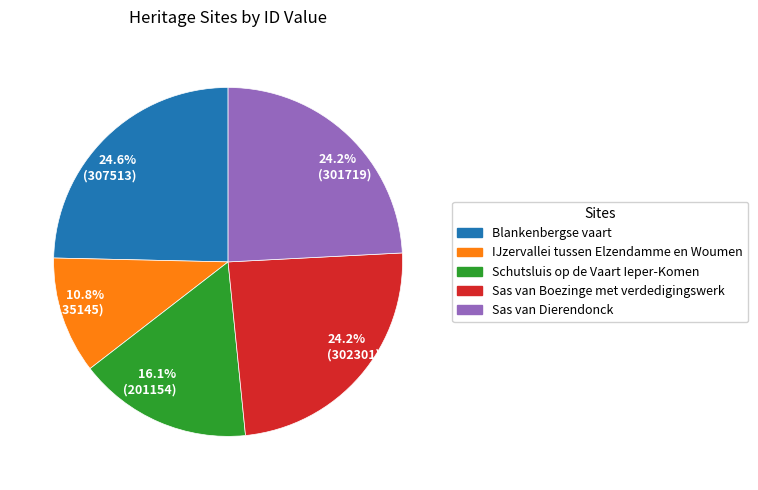

What is the ratio of the value at 24.6% (307513) to the value at 24.2% (301719)?

1.0